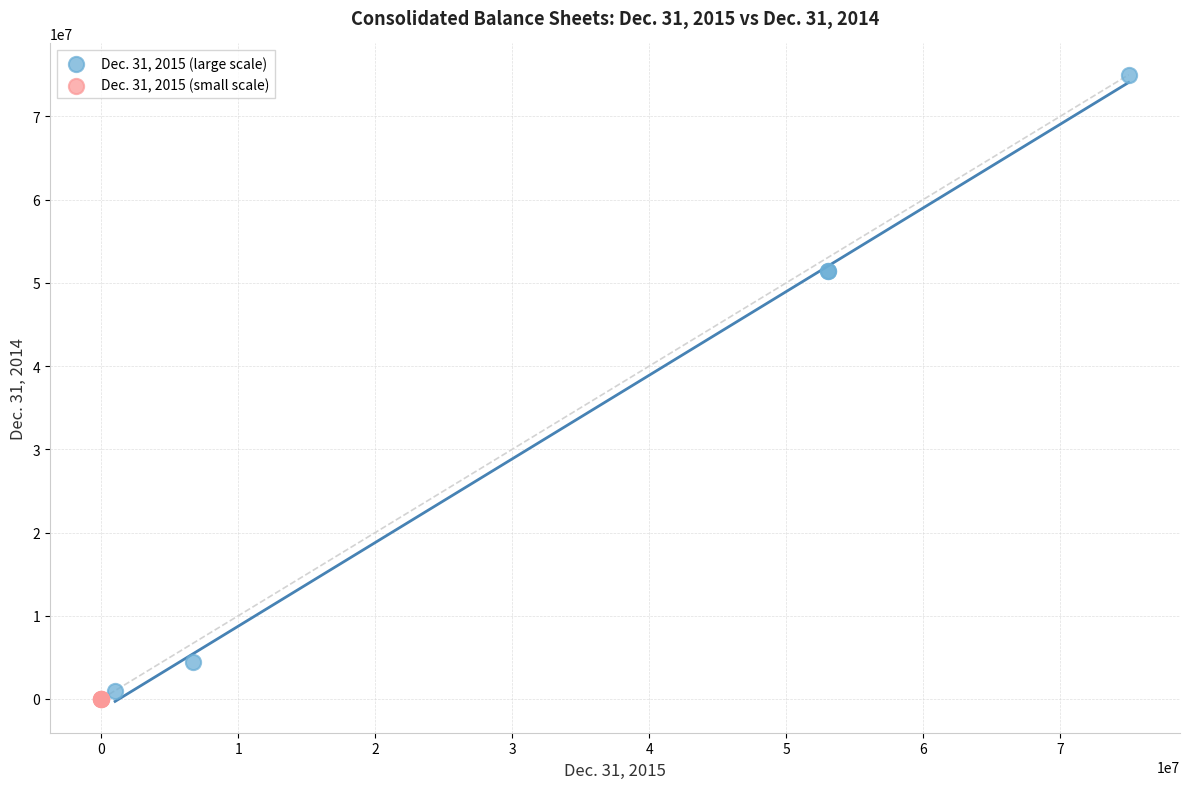

What are all the series names shown in the legend?

Dec. 31, 2015 (large scale), Dec. 31, 2015 (small scale)